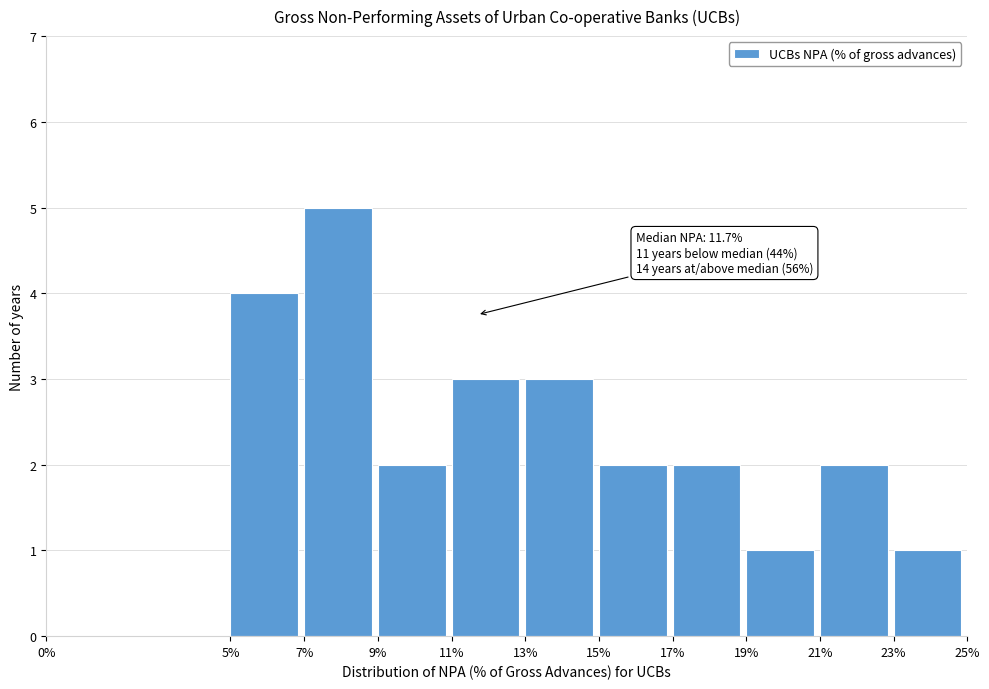

Over which range of the x-axis is the bar tallest?

7% to 9%